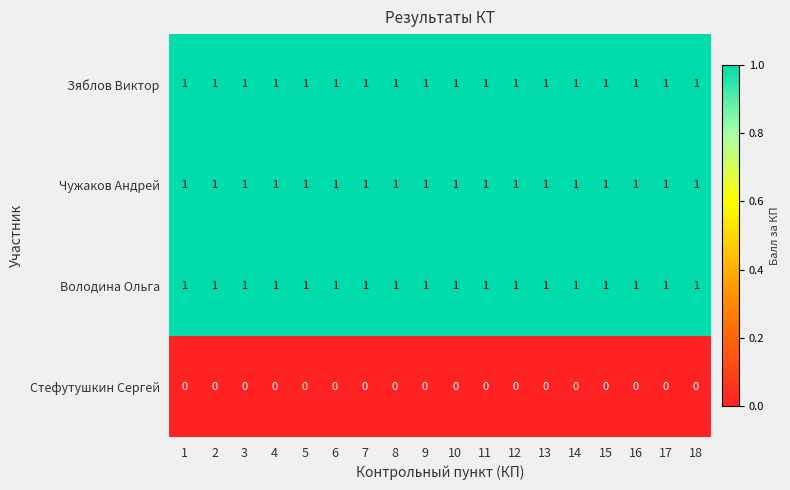

What is the sum of all Володина Ольга values?

18